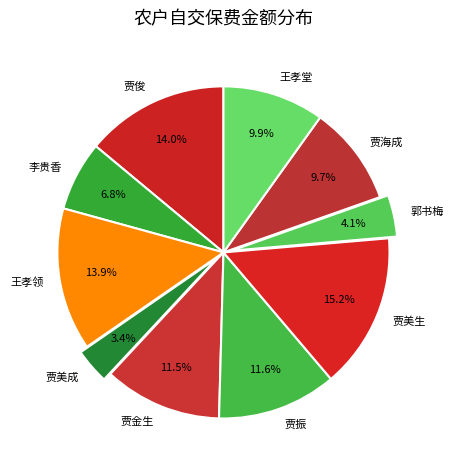

Approximately how many times larger is the value at 贾美成 compared to 贾金生?

0.3